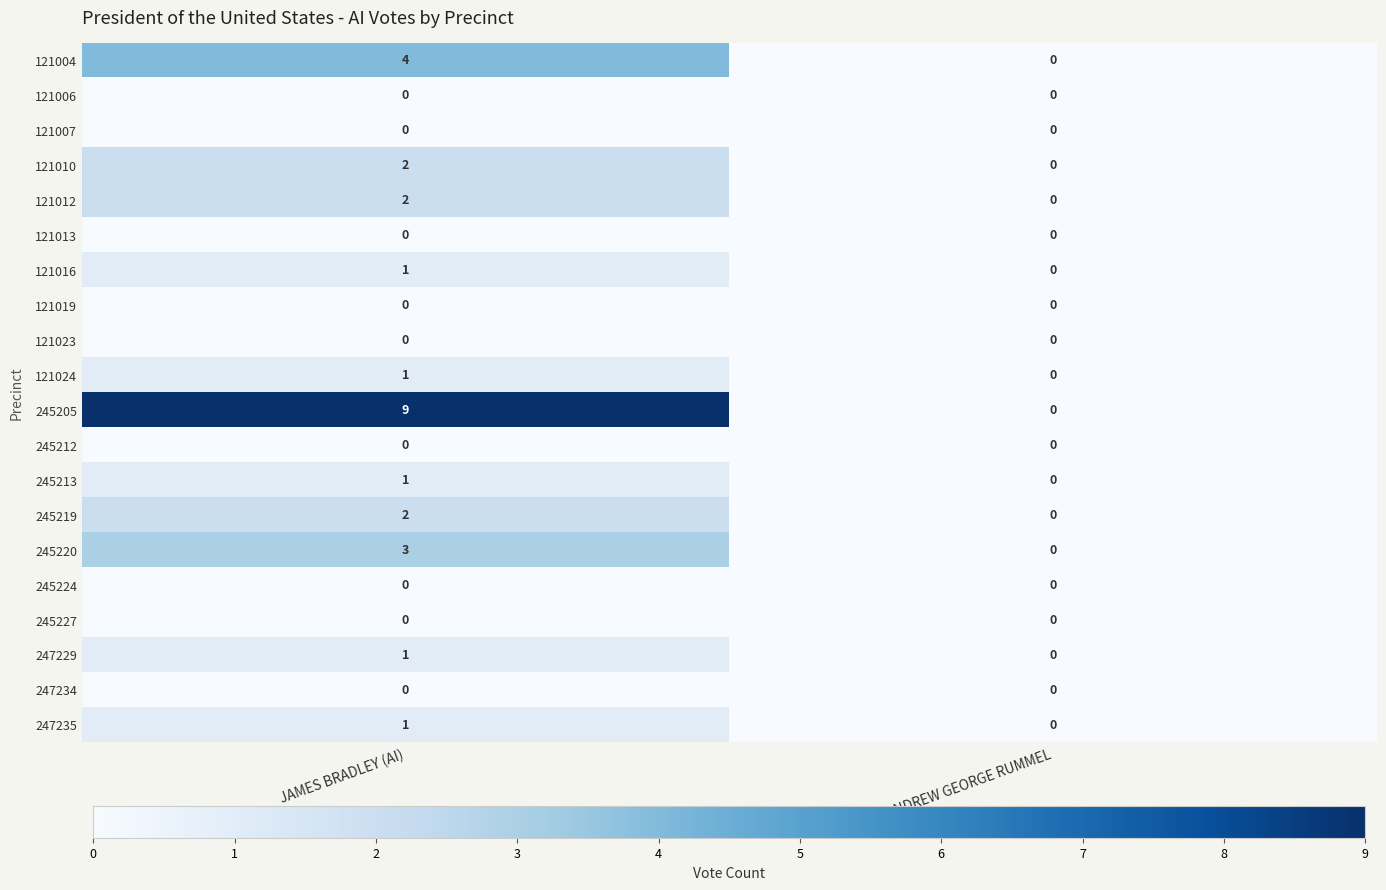

At which label is 245213 closest to 0?

ANDREW GEORGE RUMMEL